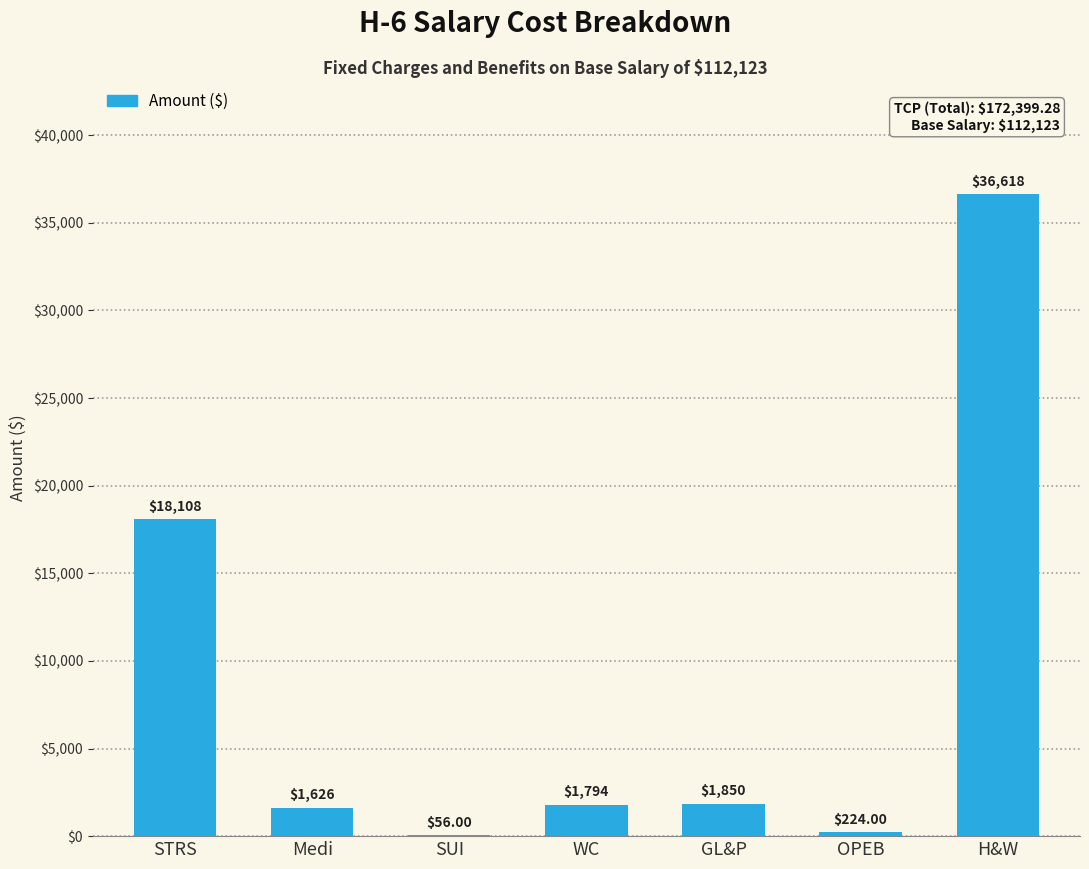

Which label corresponds to the largest value in the chart?

H&W